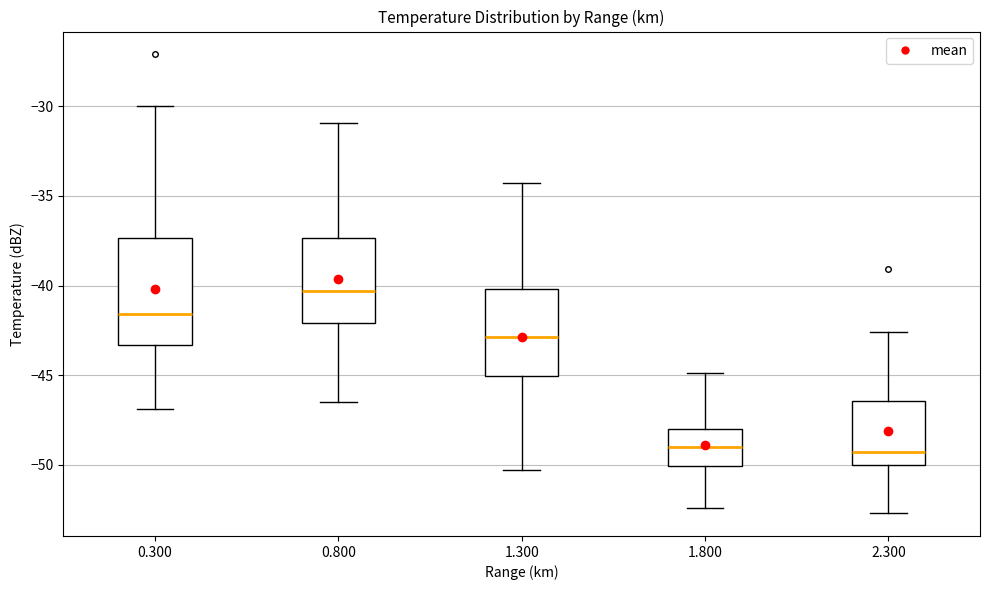

Comparing the boxes themselves (not the whiskers), which one is the tallest?

0.300